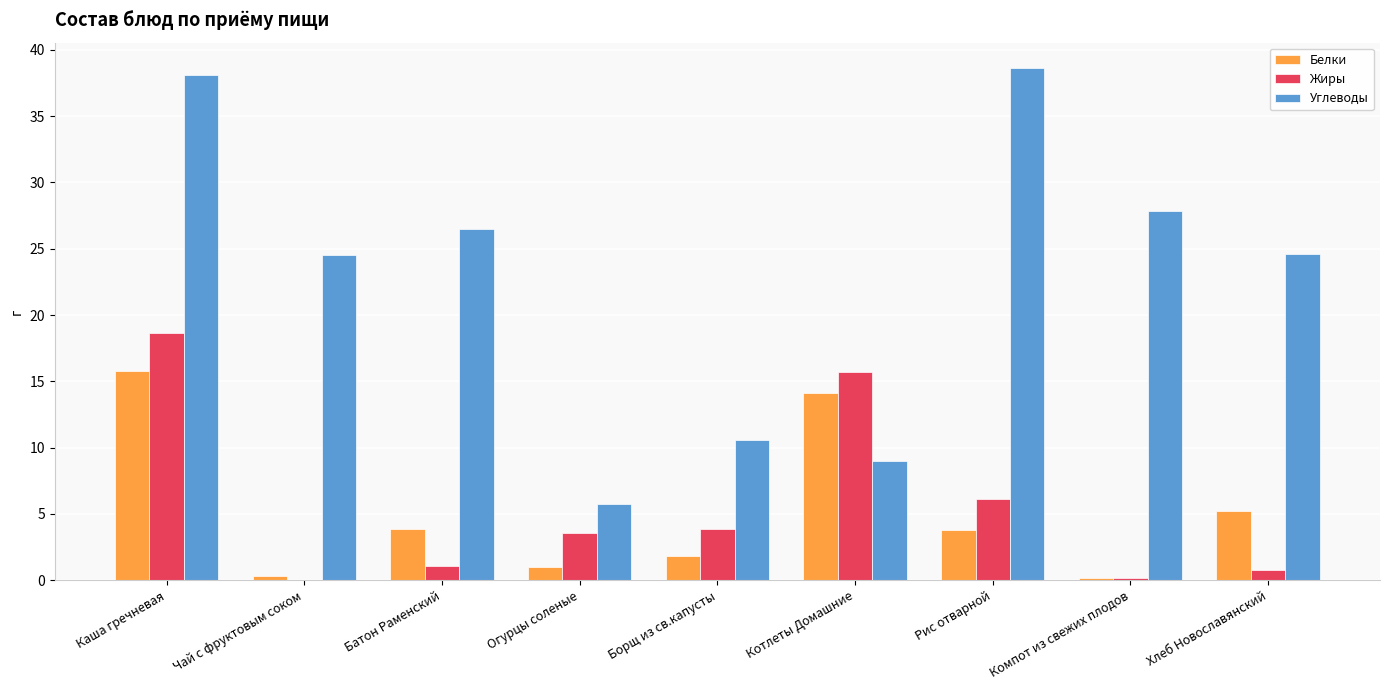

What is the sum of all Белки values?

46.2